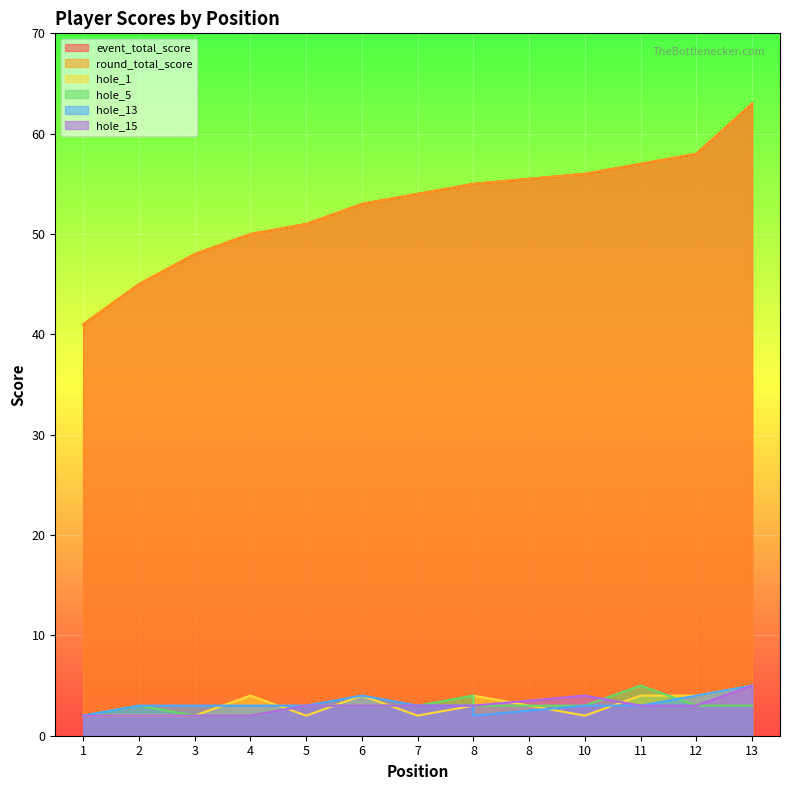

What is the value of the hole_5 point at the 12th from the left?

3